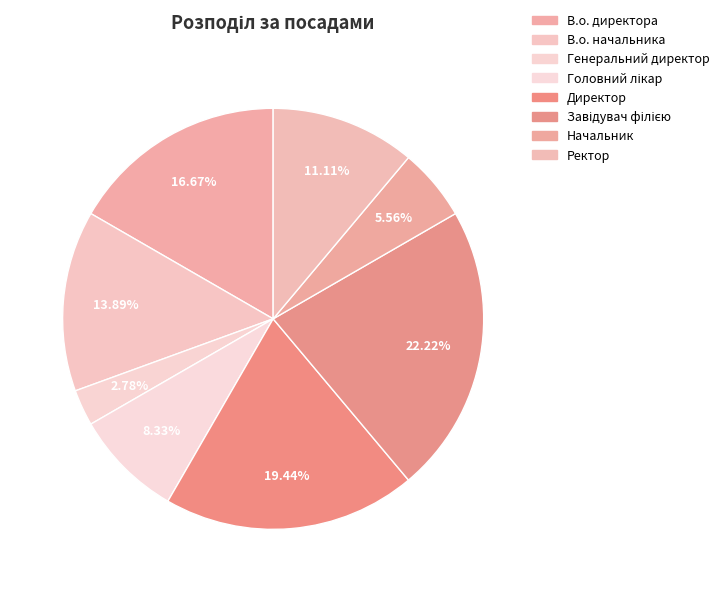

Does В.о. директора represent more than half of the total?

No